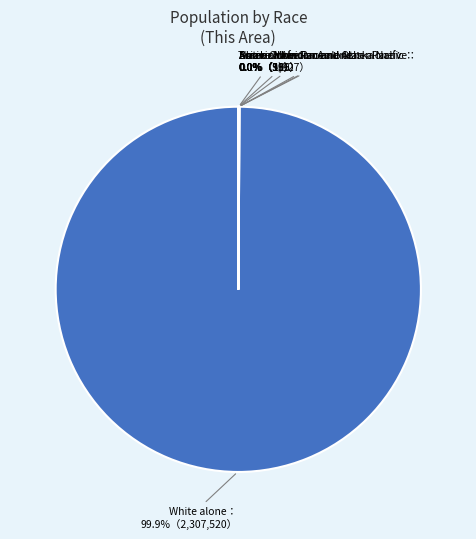

Is there a majority slice in this chart?

Yes